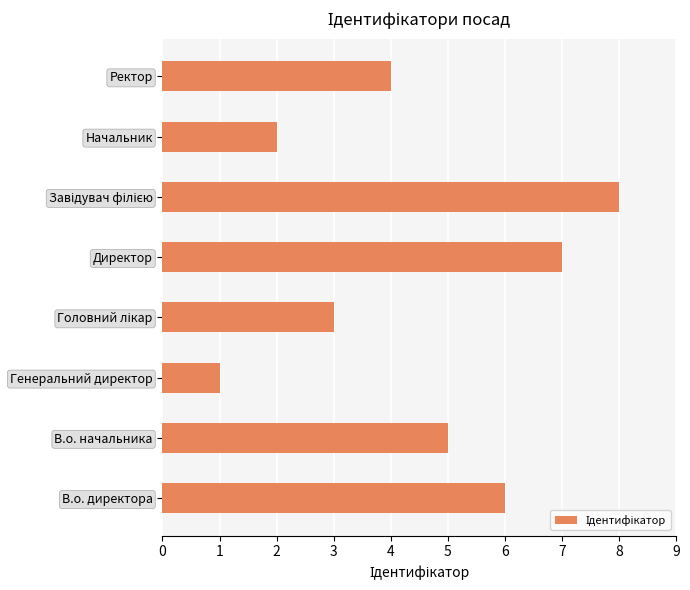

How many data points does each series have?

8